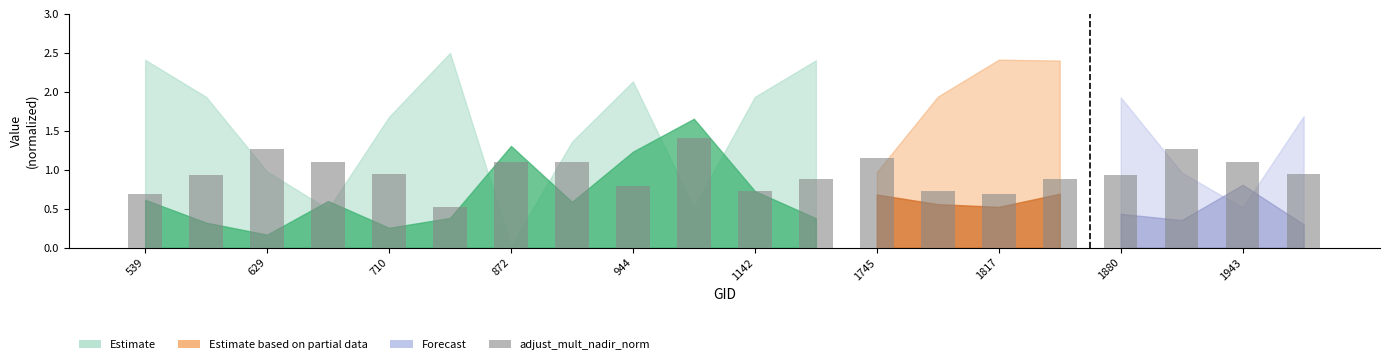

How many categories are shown in the chart?

20